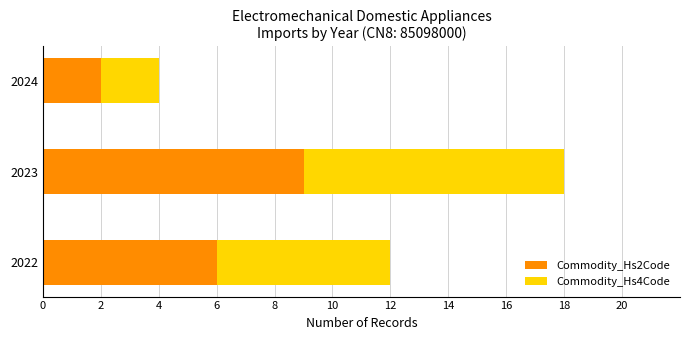

Rank the categories by Commodity_Hs2Code value from highest to lowest.

2023, 2022, 2024